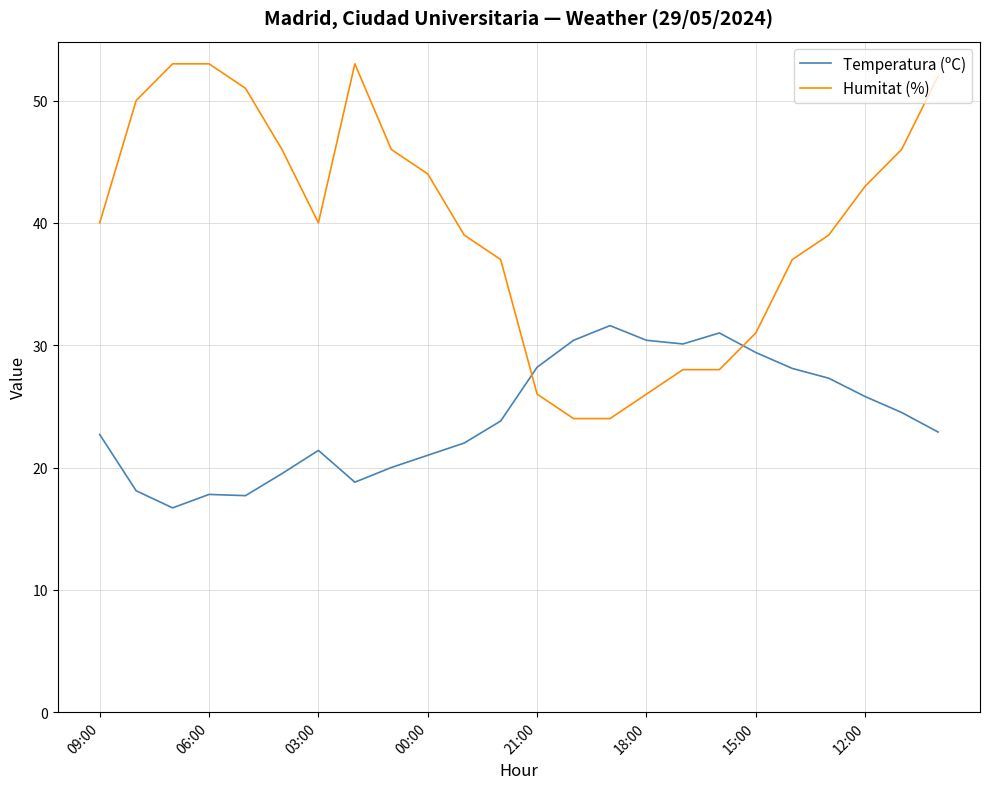

Which series ends up on top after the final intersection of Humitat (%) and Temperatura (ºC)?

Humitat (%)